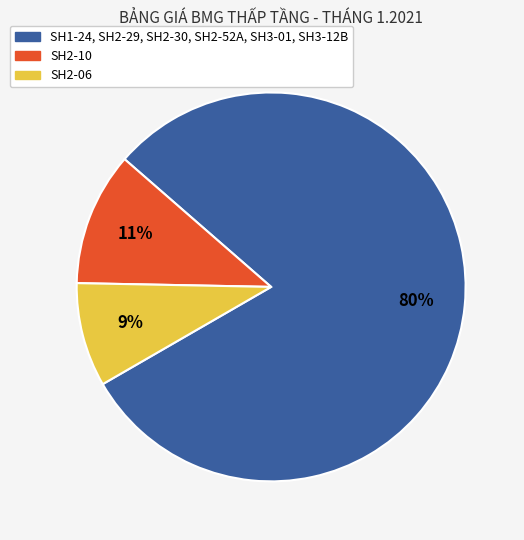

The SH2-06 slice represents 1% of the pie. True or false?

False